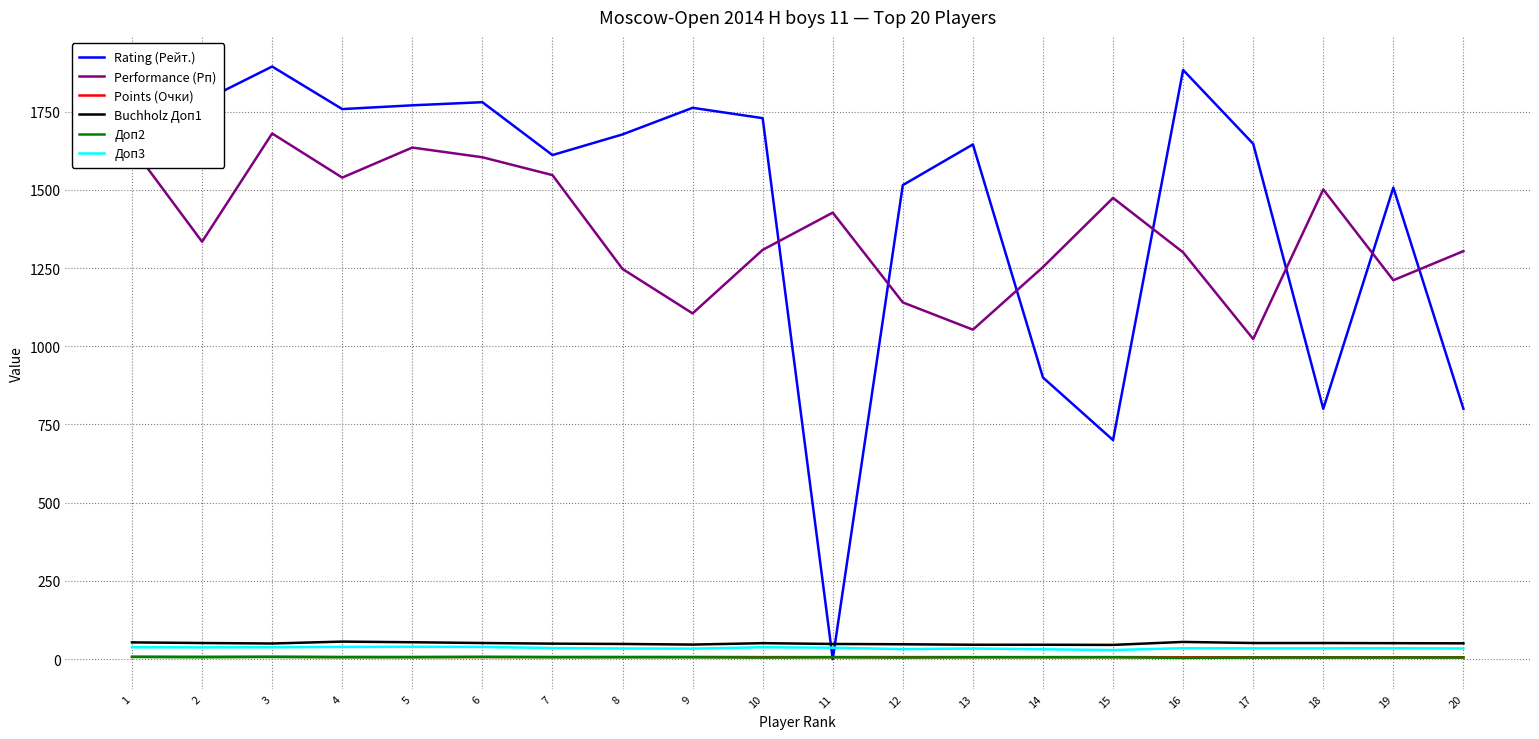

What is the average value of the Доп2 series?

5.8